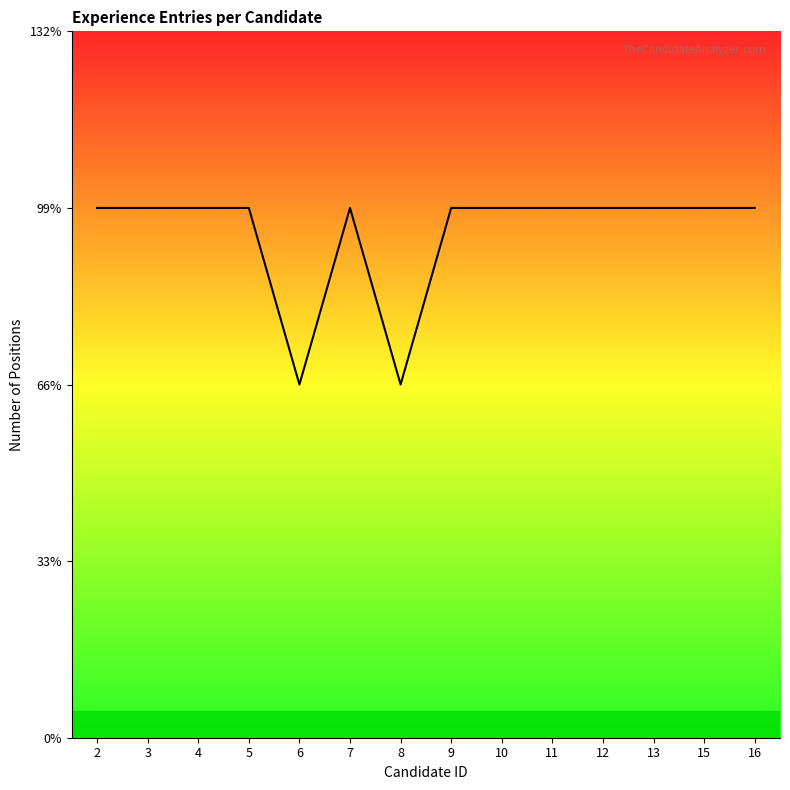

Which has a higher value, 9 or 2?

9